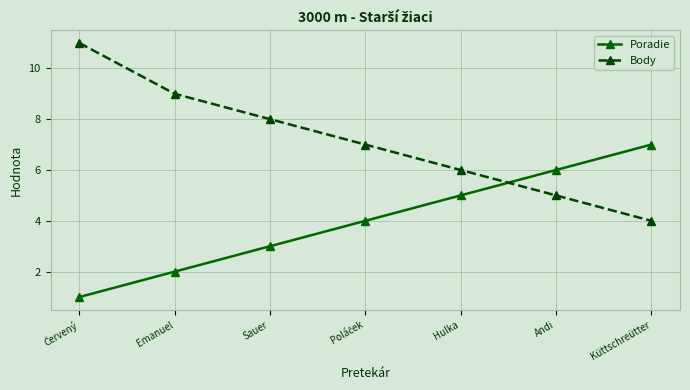

How many series are shown in this chart?

2